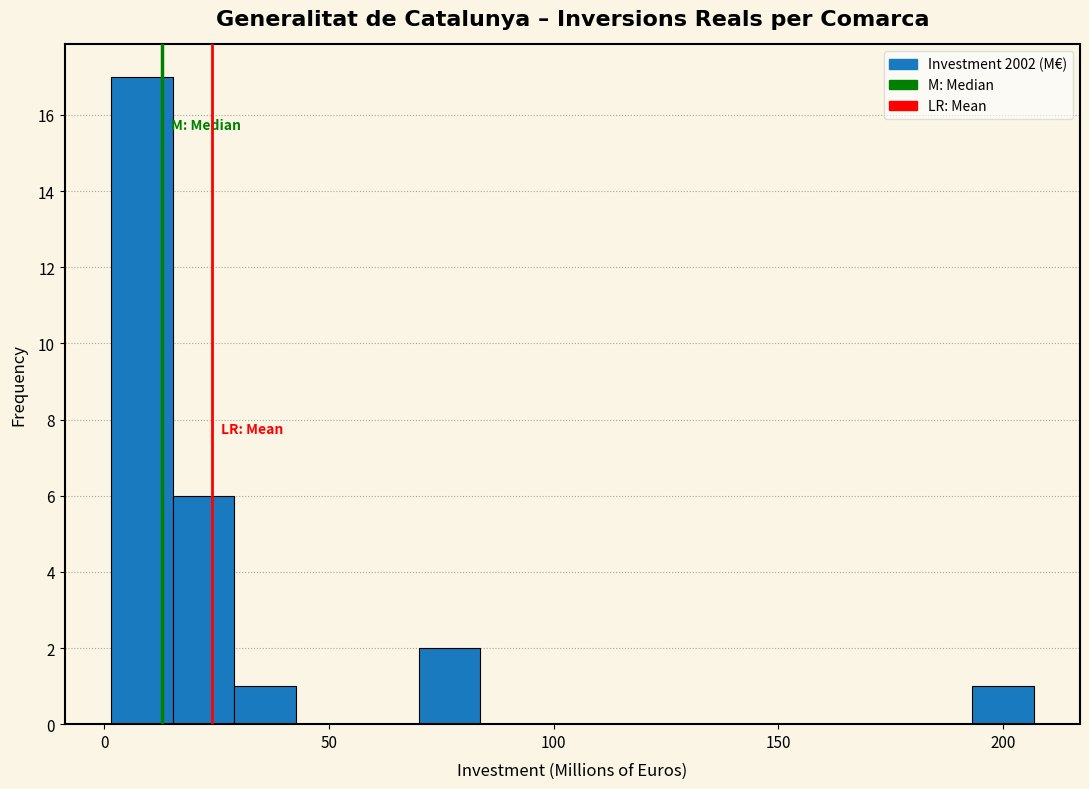

Around what value on the x-axis is the tallest bar? Give the approximate position of its centre, as read against the axis.

10